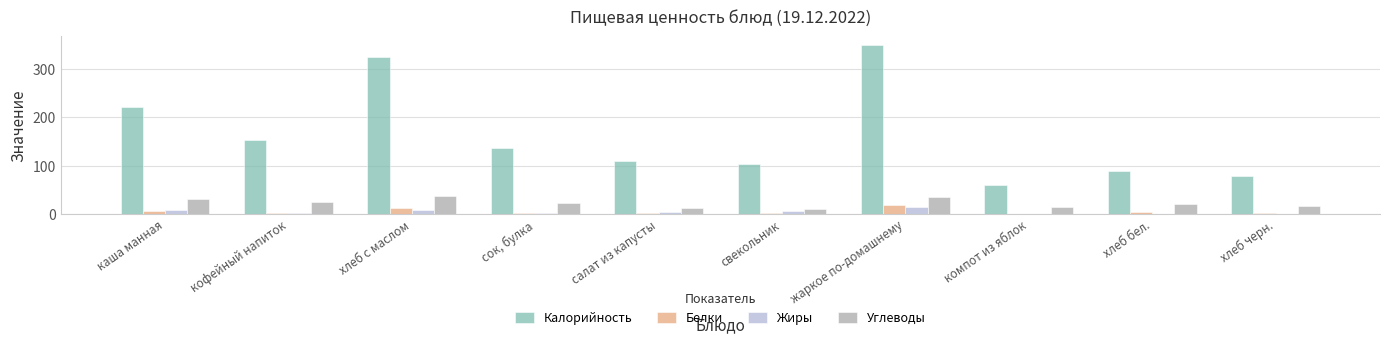

How many groups of bars are there?

10